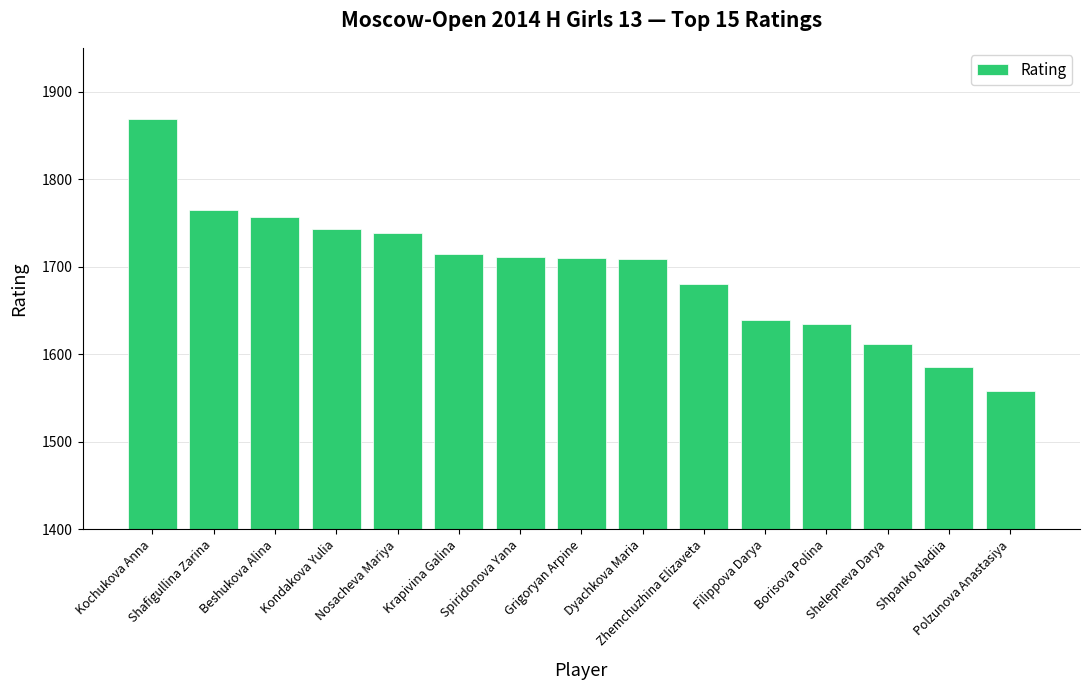

What is the approximate value at Borisova Polina?

1634